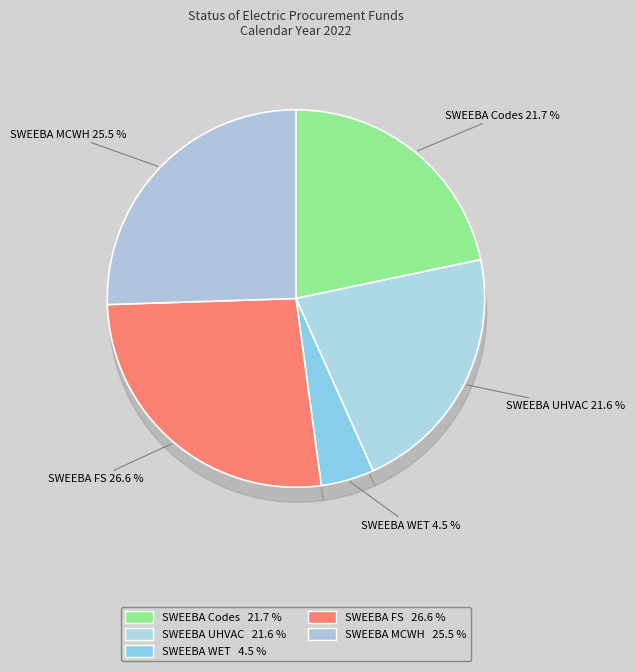

Is there a majority slice in this chart?

No